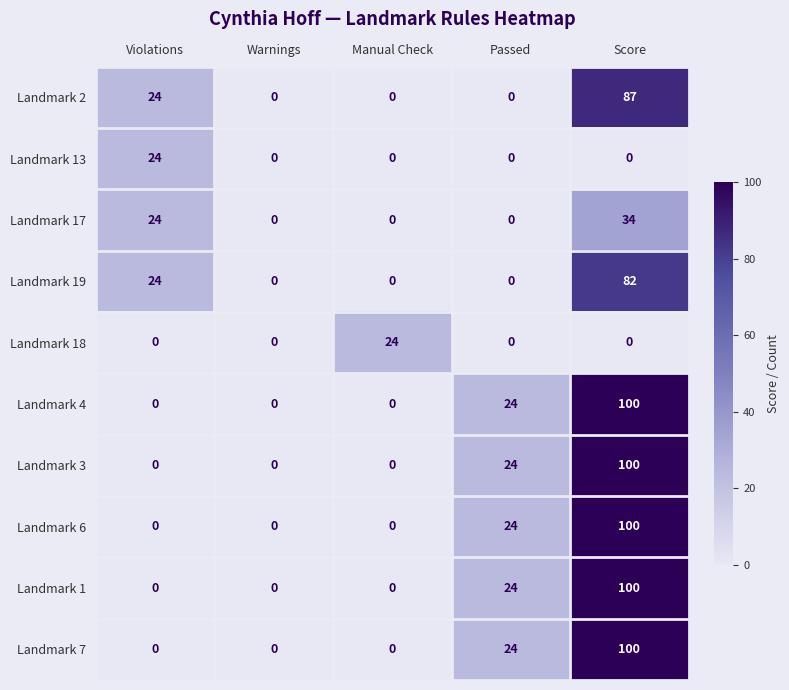

Is it true that Landmark 4 equals 61 at Warnings?

False